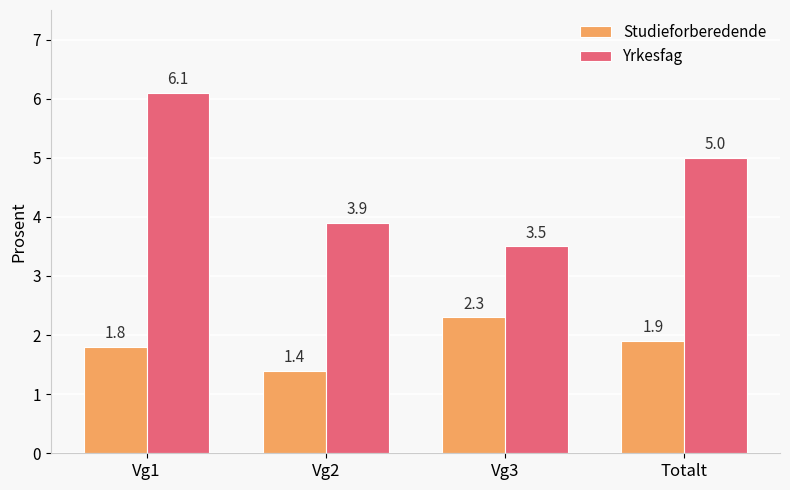

What is the spread (max minus min) of values at Vg1?

4.3